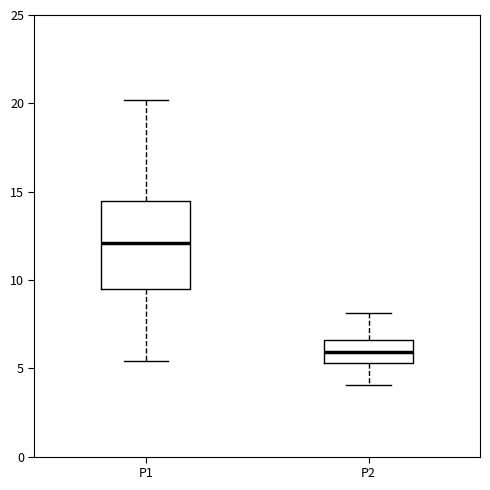

Reading left to right, transcribe this box plot: for each box, give where its median line is, the range the box spans, and where its two whiskers end, as read against the y-axis. The values are not printed on the chart, so give them approximately, as read against the axis.

P1: median 12.0, box 9.5 to 14.5, whiskers 5.5 to 20.0
P2: median 6.0, box 5.5 to 6.5, whiskers 4.0 to 8.0